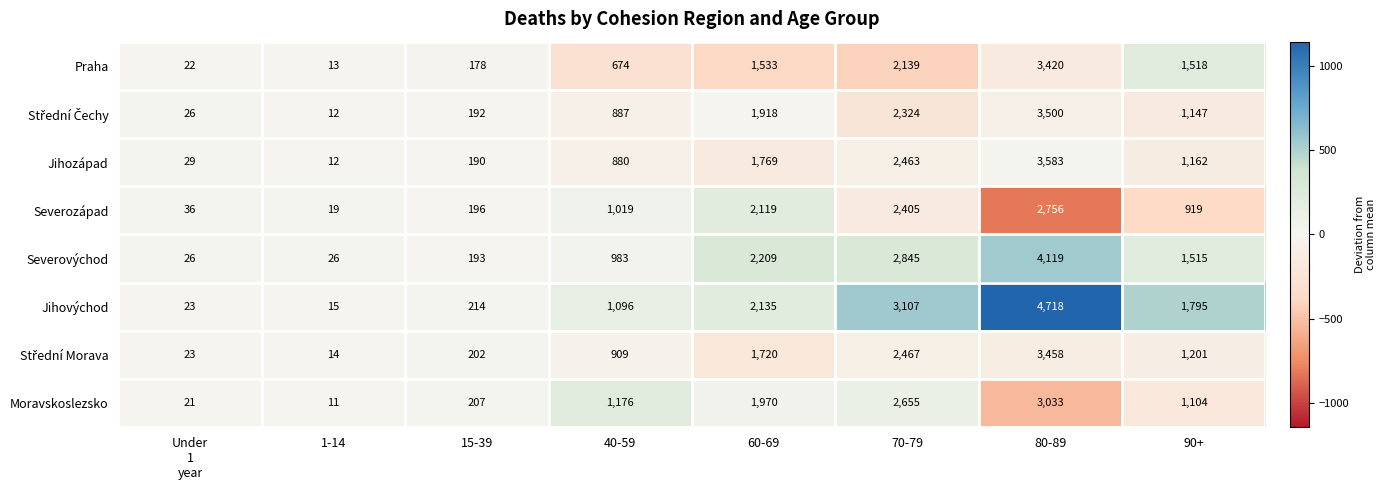

How many distinct data groups are displayed?

8